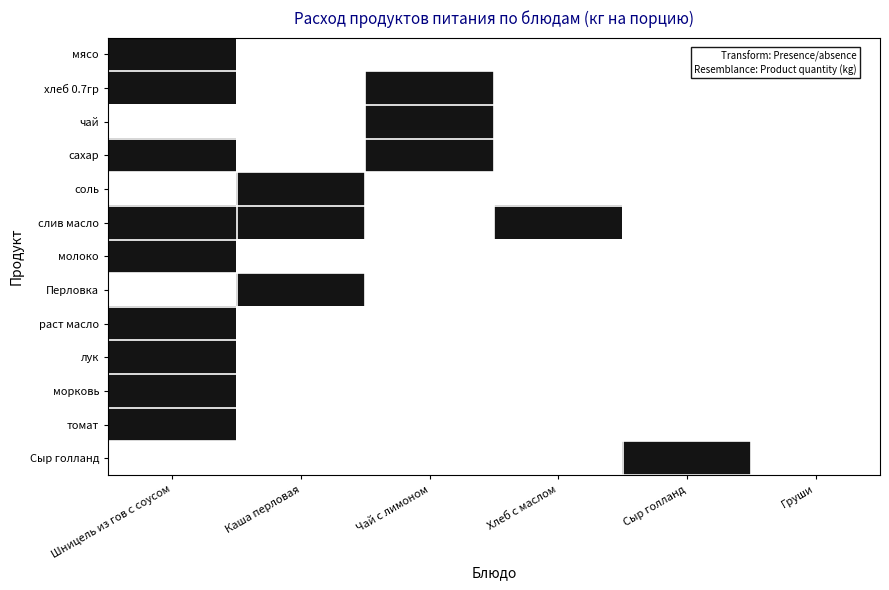

Between Шницель из гов с соусом and Каша перловая, which series saw the biggest shift?

мясо